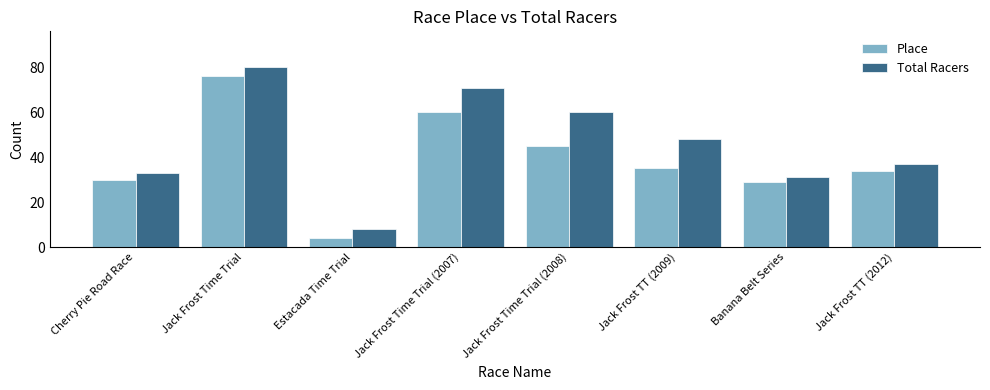

What is the total value across all series at Estacada Time Trial?

12